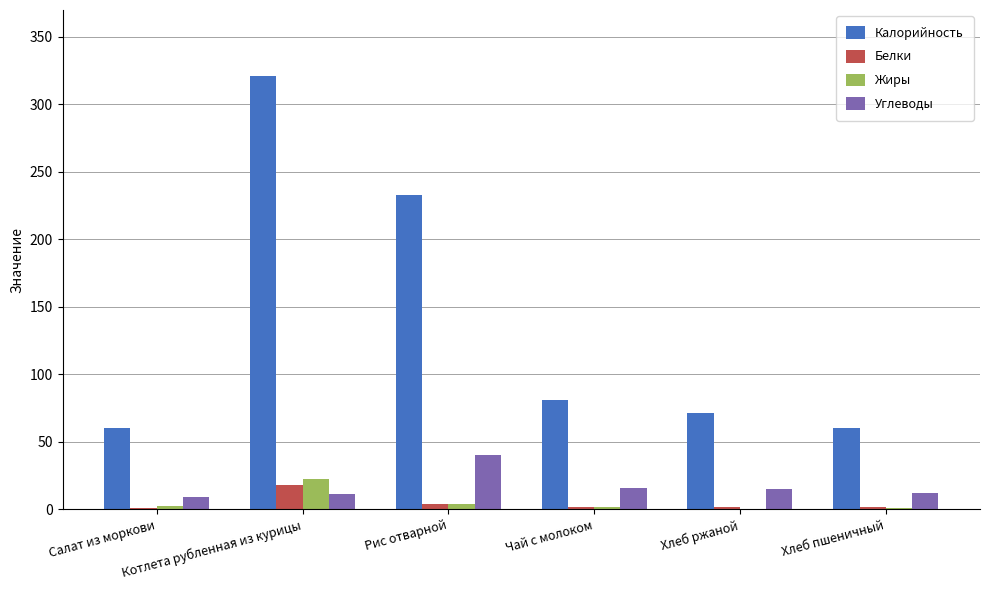

What is the average value of the Калорийность series?

137.7